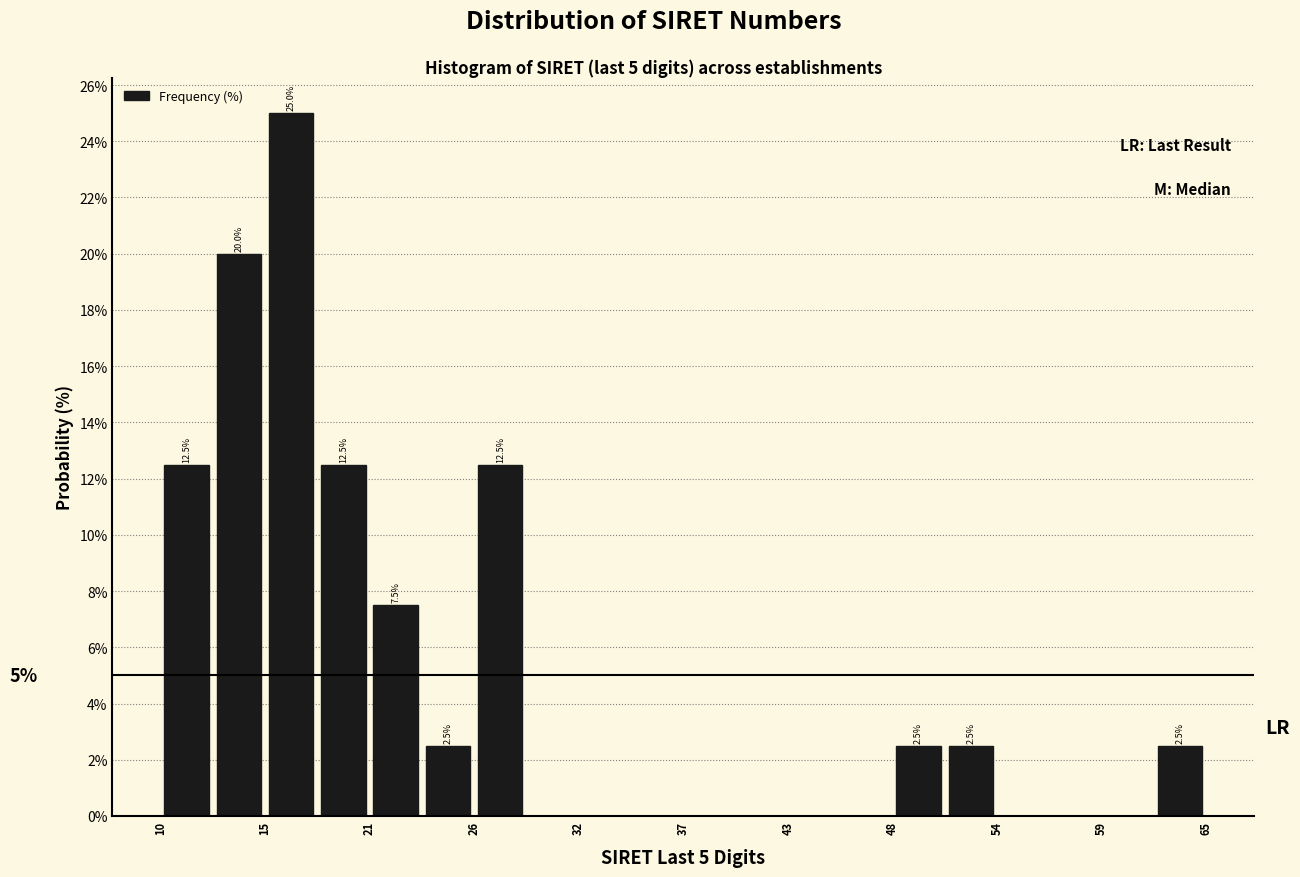

Read against the x-axis, roughly where is the centre of the tallest bar?

17